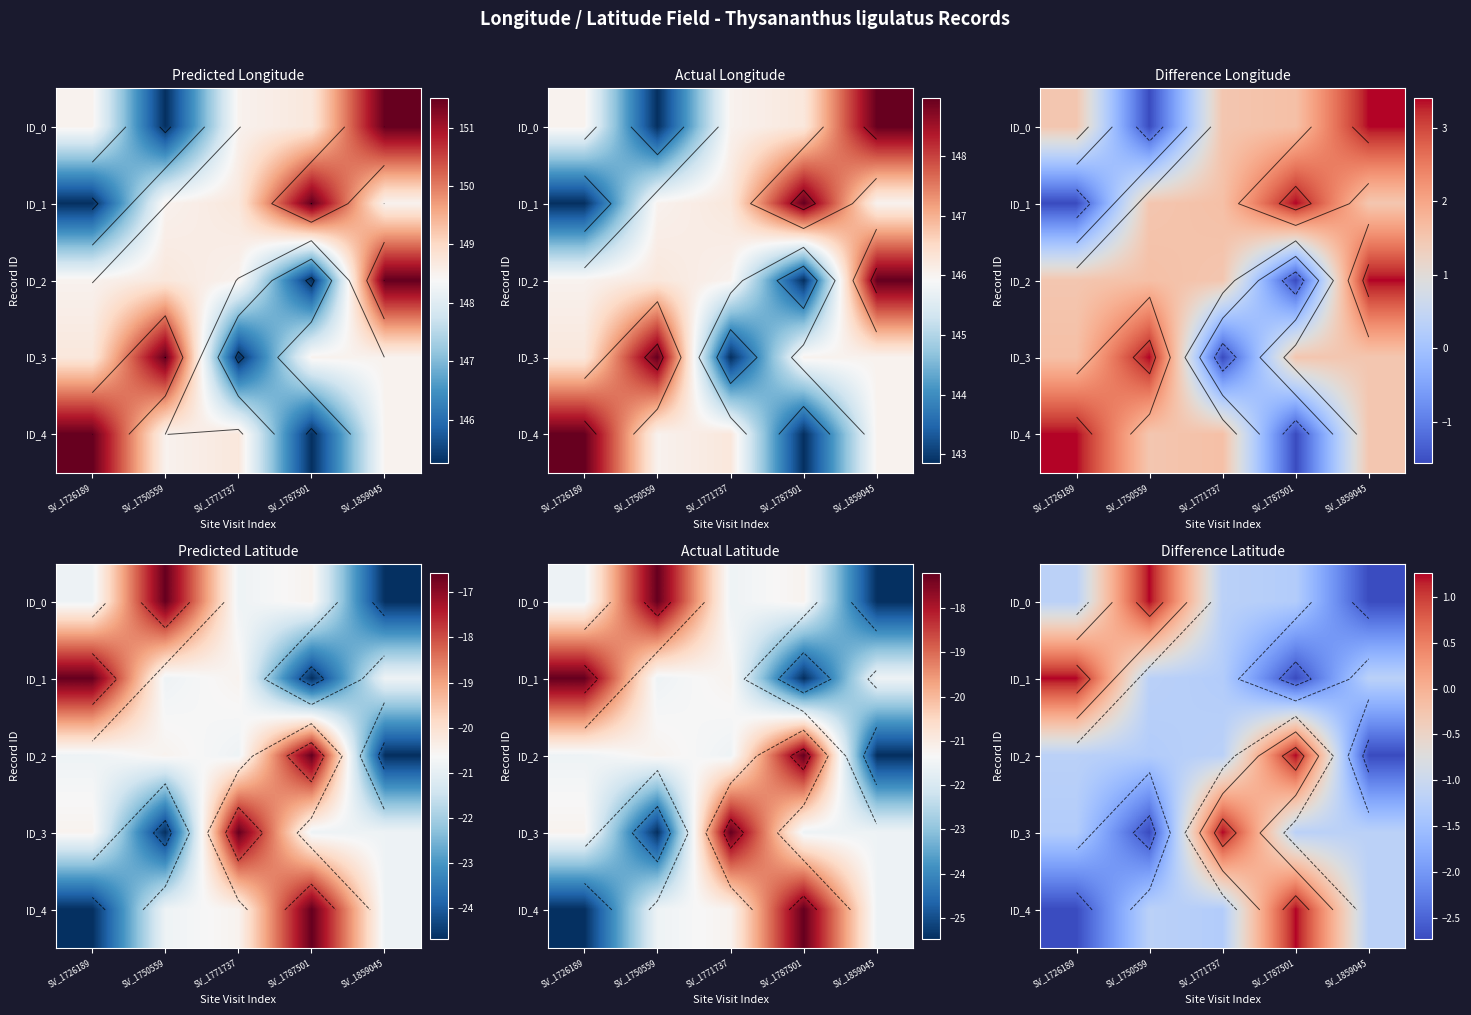

How many categories are shown in the chart?

5